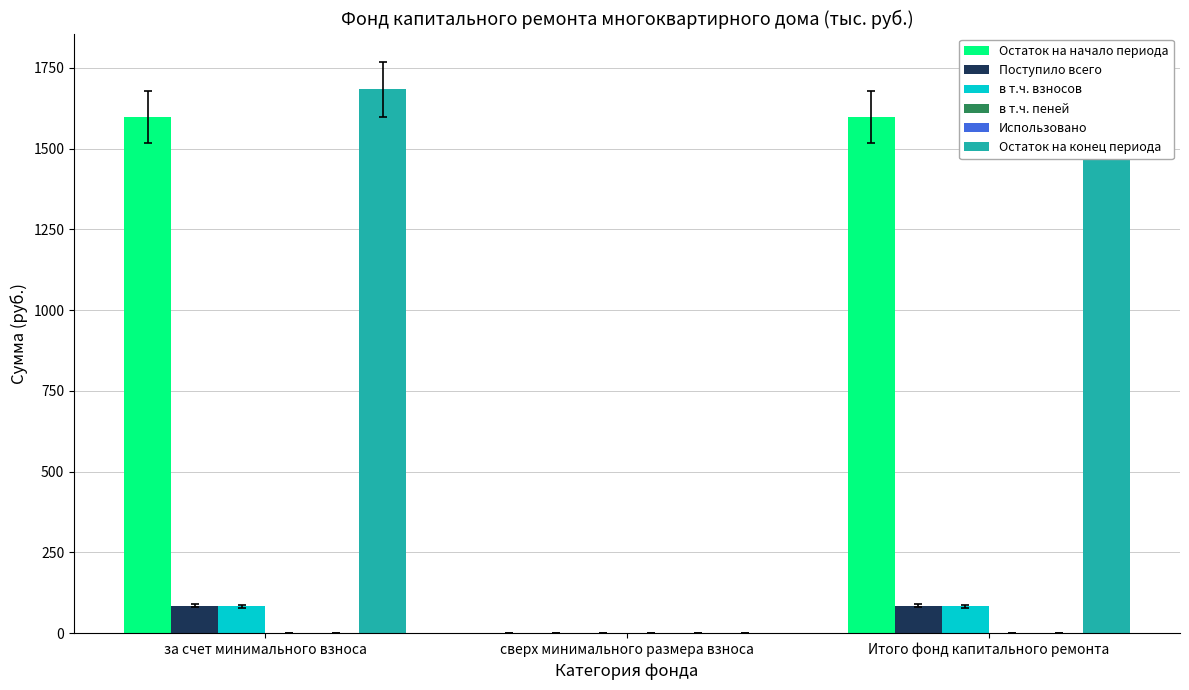

What is the difference between the Поступило всего values at Итого фонд капитального ремонта and сверх минимального размера взноса?

85.1